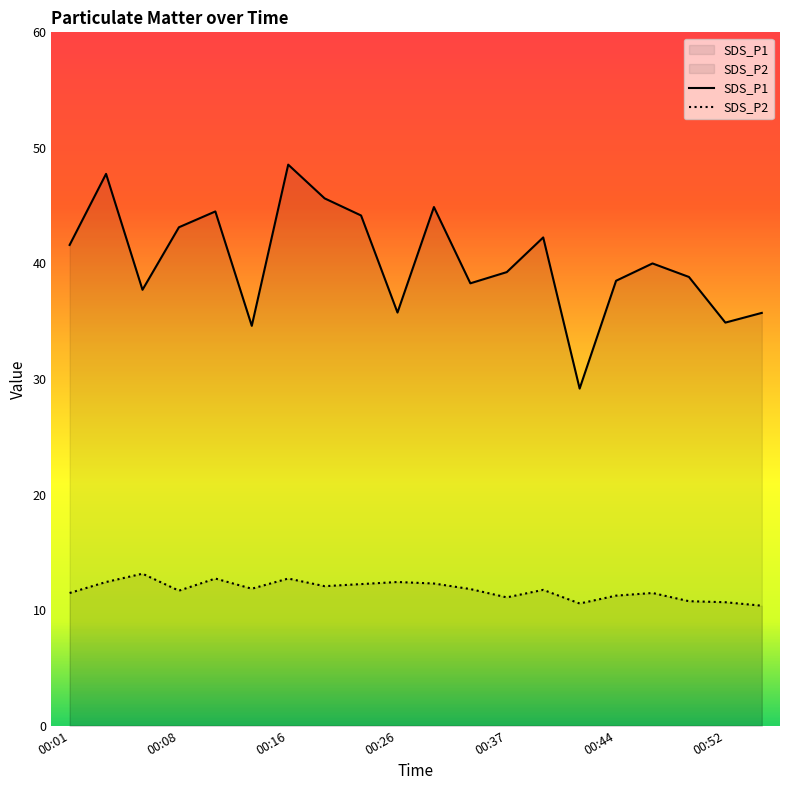

True or false: SDS_P1 has a value of 23.6 at 00:54.

False